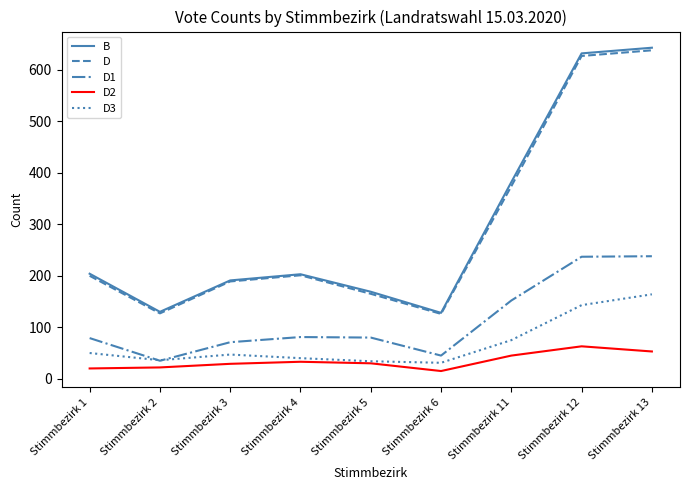

The value of B at Stimmbezirk 4 is 203. True or false?

True